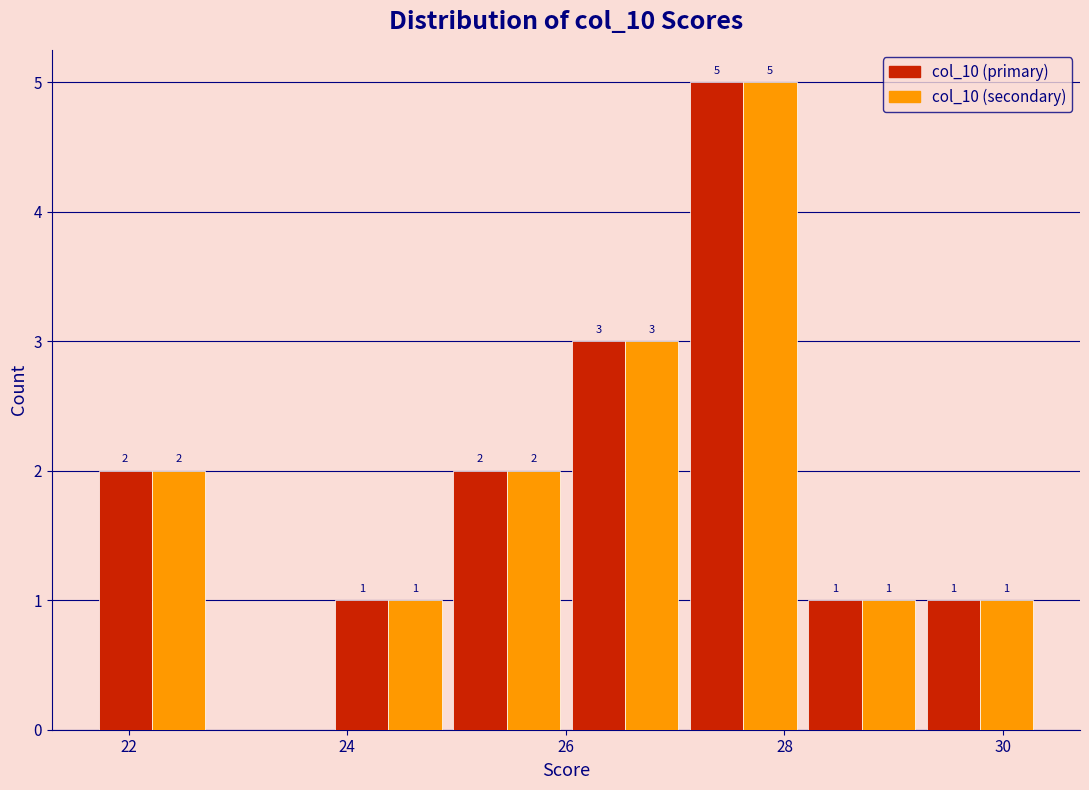

In the col_10 (primary) series, which range on the x-axis has the tallest bar?

27.0 to 28.2